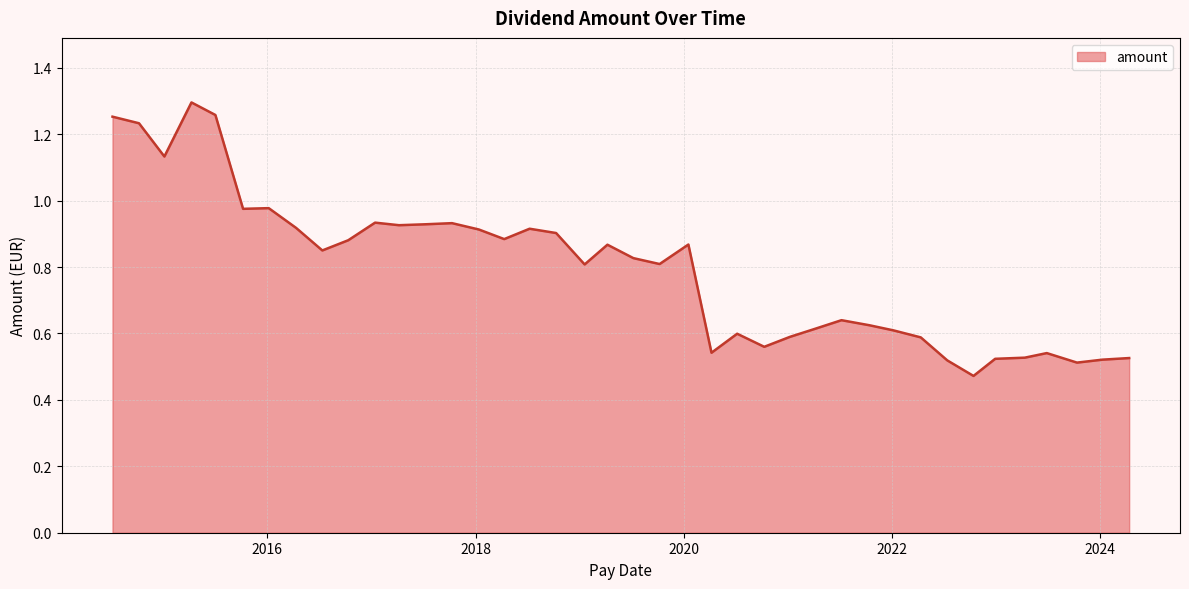

What is the average value?

0.8